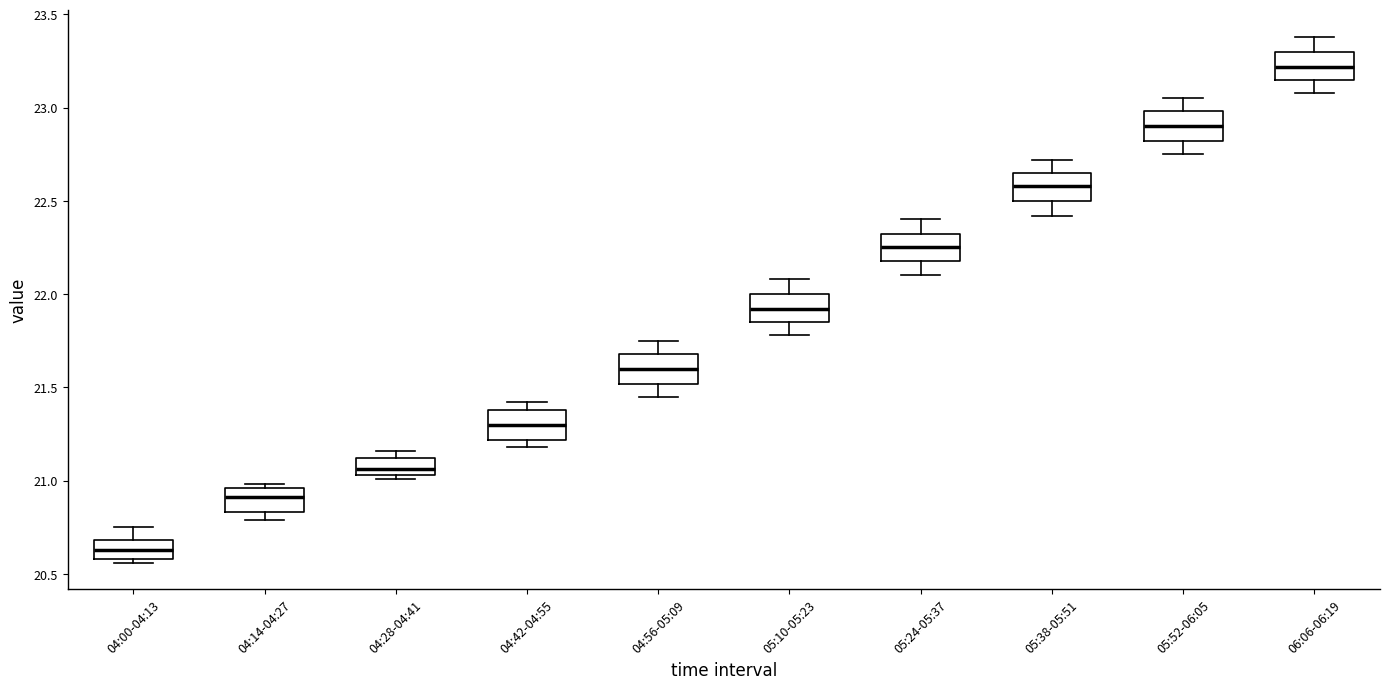

Reading left to right, read every box against the y-axis: the position of its median line, the range the box covers, and the ends of its whiskers. The values are not printed on the chart, so give them approximately, as read against the axis.

04:00-04:13: median 20.65, box 20.60 to 20.70, whiskers 20.55 to 20.75
04:14-04:27: median 20.90, box 20.85 to 20.95, whiskers 20.80 to 21.00
04:28-04:41: median 21.05 (just above the box's lower edge), box 21.05 to 21.10, whiskers 21.00 to 21.15
04:42-04:55: median 21.30, box 21.20 to 21.40, whiskers 21.20 (just below the box's lower edge) to 21.40 (just above the box's upper edge)
04:56-05:09: median 21.60, box 21.50 to 21.70, whiskers 21.45 to 21.75
05:10-05:23: median 21.90, box 21.85 to 22.00, whiskers 21.80 to 22.10
05:24-05:37: median 22.25, box 22.20 to 22.30, whiskers 22.10 to 22.40
05:38-05:51: median 22.60, box 22.50 to 22.65, whiskers 22.40 to 22.70
05:52-06:05: median 22.90, box 22.80 to 23.00, whiskers 22.75 to 23.05
06:06-06:19: median 23.20, box 23.15 to 23.30, whiskers 23.10 to 23.40